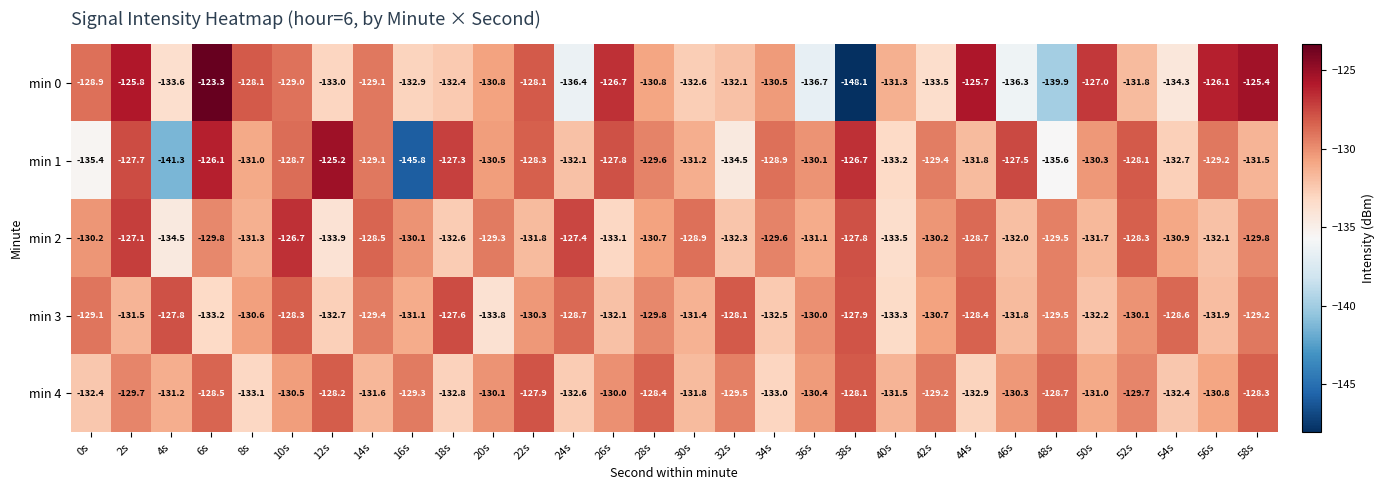

What is the maximum value for min 4?

-127.9